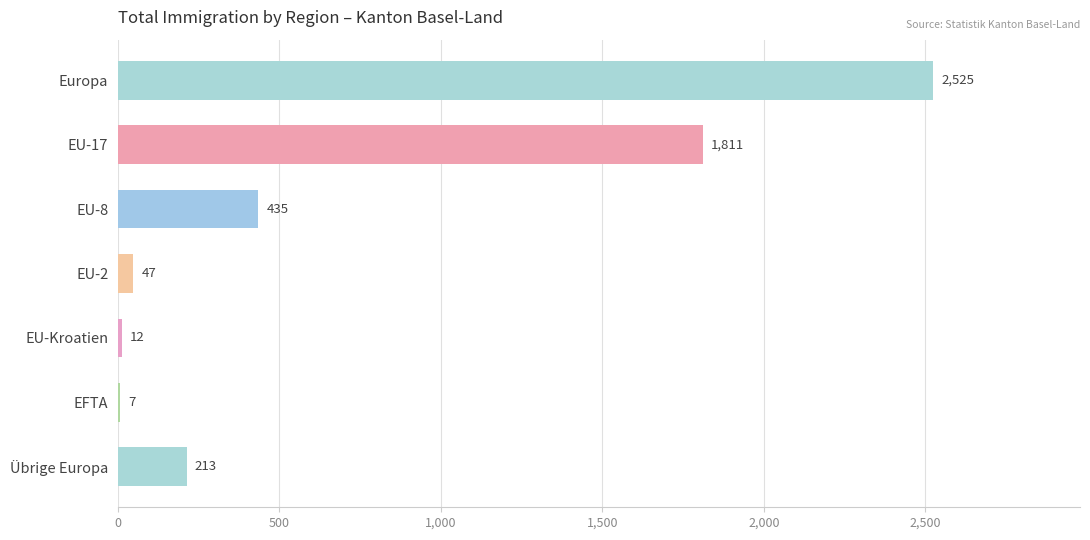

Which has a higher value, EU-8 or EU-2?

EU-8